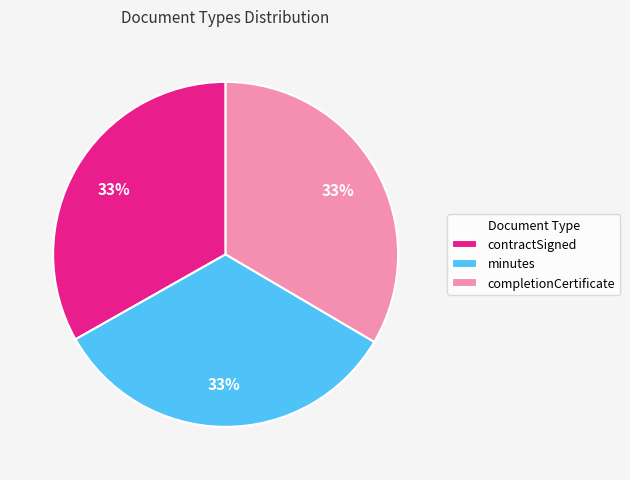

Approximately how many times larger is the value at minutes compared to completionCertificate?

1.0